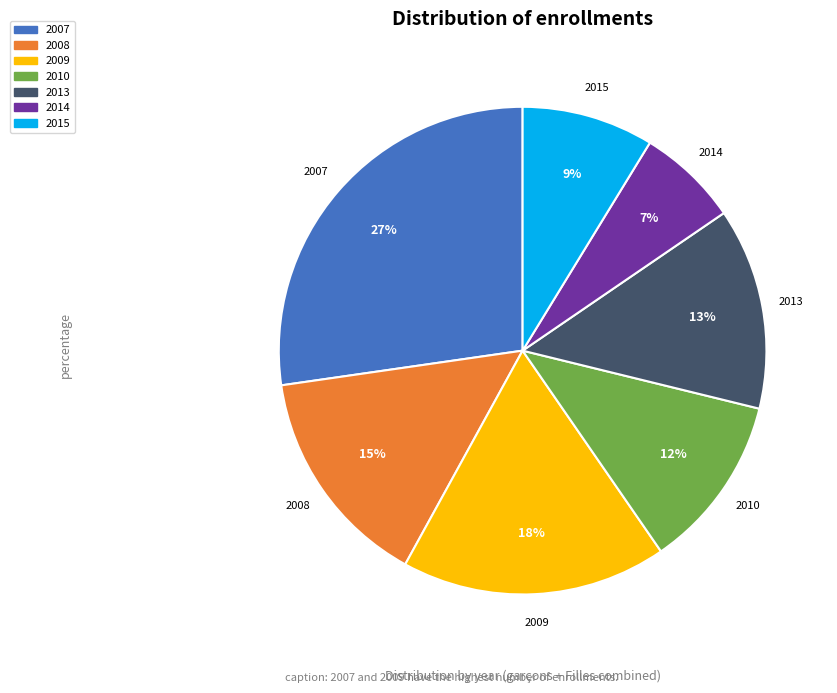

Count the number of slices in the pie.

7